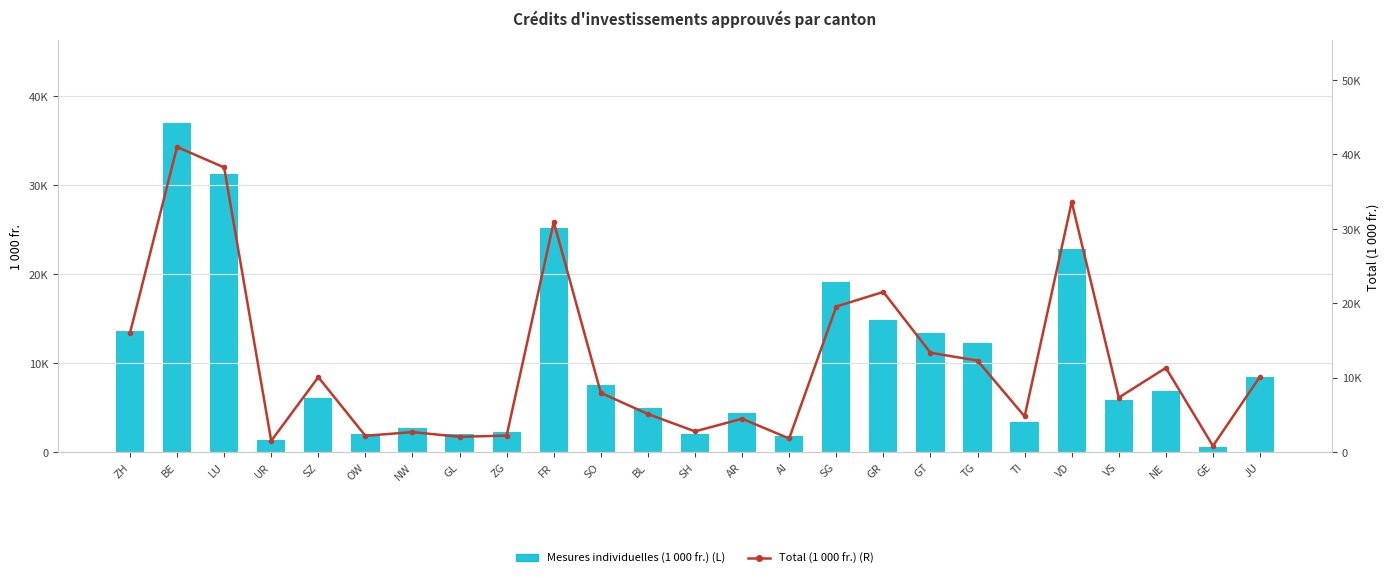

What is the difference between the second highest and second lowest values in the Total (1 000 fr.) series?

36740